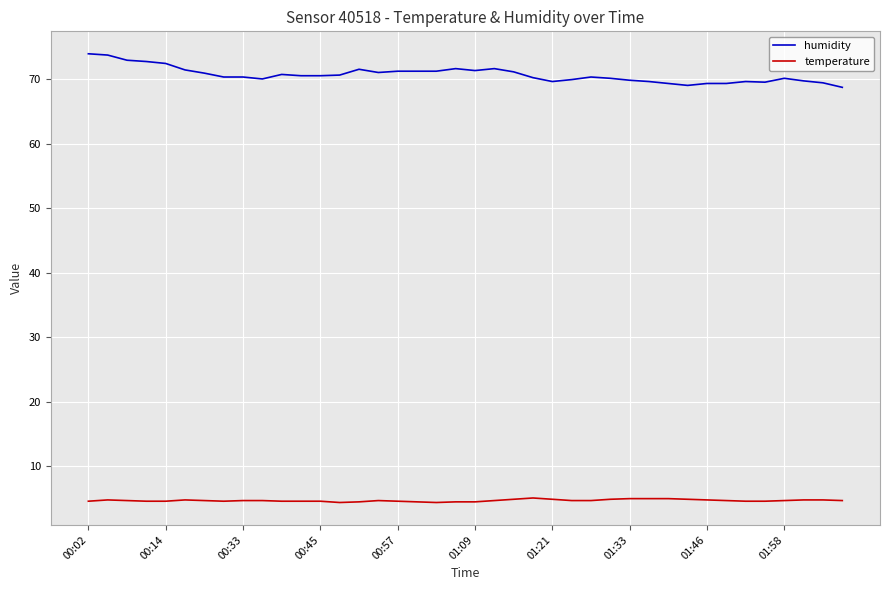

Which series has the widest spread of values?

humidity